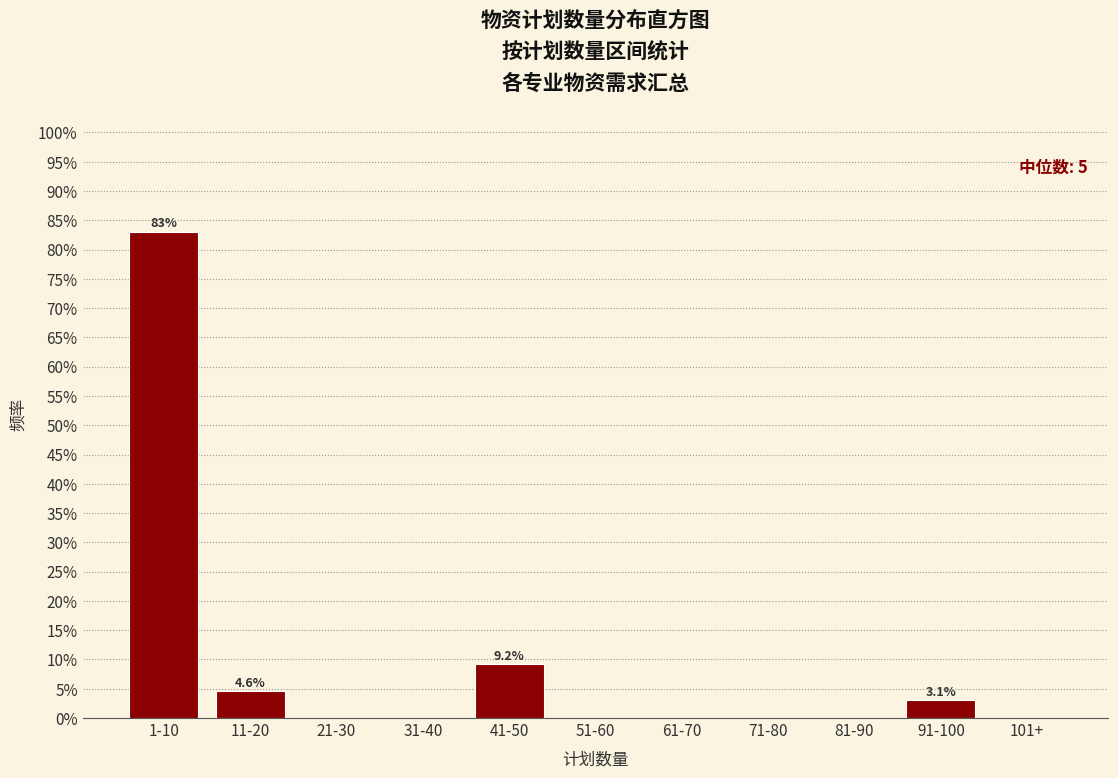

Reading left to right, extract all data points from this chart.

1-10=83.1	11-20=4.6	21-30=0.0	31-40=0.0	41-50=9.2	51-60=0.0	61-70=0.0	71-80=0.0	81-90=0.0	91-100=3.1	101+=0.0